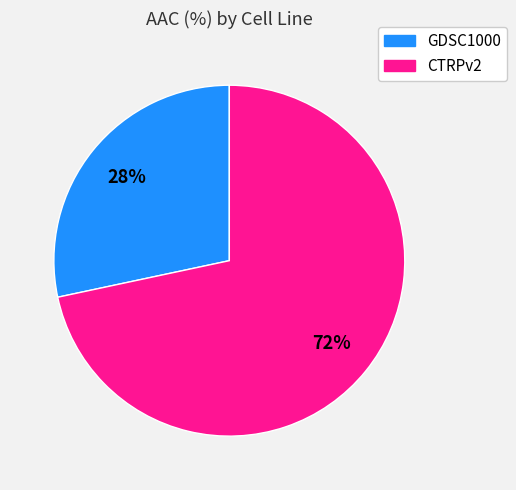

To the nearest percent, what portion does CTRPv2 represent?

72%